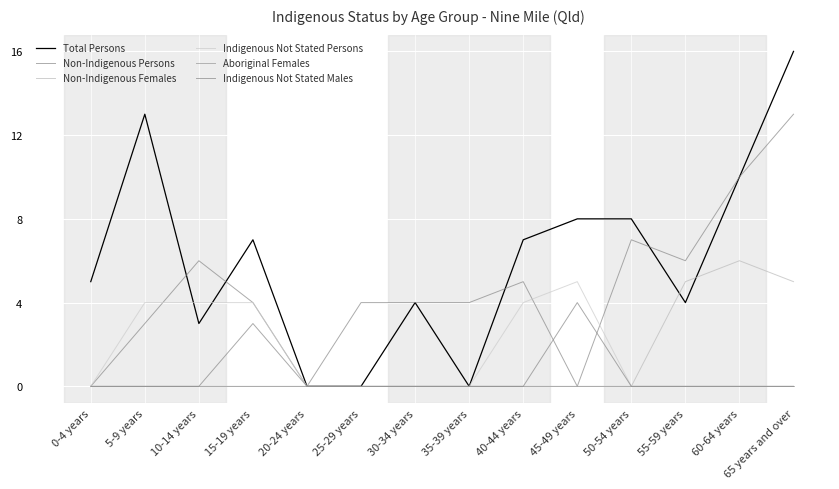

Reading left to right, extract all data points from this chart.

Total Persons: 0-4 years=5	5-9 years=13	10-14 years=3	15-19 years=7	20-24 years=0	25-29 years=0	30-34 years=4	35-39 years=0	40-44 years=7	45-49 years=8	50-54 years=8	55-59 years=4	60-64 years=10	65 years and over=16
Non-Indigenous Persons: 0-4 years=0	5-9 years=3	10-14 years=6	15-19 years=4	20-24 years=0	25-29 years=4	30-34 years=4	35-39 years=4	40-44 years=5	45-49 years=0	50-54 years=7	55-59 years=6	60-64 years=10	65 years and over=13
Non-Indigenous Females: 0-4 years=0	5-9 years=0	10-14 years=0	15-19 years=0	20-24 years=0	25-29 years=0	30-34 years=0	35-39 years=0	40-44 years=0	45-49 years=0	50-54 years=0	55-59 years=5	60-64 years=6	65 years and over=5
Indigenous Not Stated Persons: 0-4 years=0	5-9 years=4	10-14 years=4	15-19 years=4	20-24 years=0	25-29 years=0	30-34 years=0	35-39 years=0	40-44 years=4	45-49 years=5	50-54 years=0	55-59 years=0	60-64 years=0	65 years and over=0
Aboriginal Females: 0-4 years=0	5-9 years=0	10-14 years=0	15-19 years=0	20-24 years=0	25-29 years=0	30-34 years=0	35-39 years=0	40-44 years=0	45-49 years=0	50-54 years=0	55-59 years=0	60-64 years=0	65 years and over=0
Indigenous Not Stated Males: 0-4 years=0	5-9 years=0	10-14 years=0	15-19 years=3	20-24 years=0	25-29 years=0	30-34 years=0	35-39 years=0	40-44 years=0	45-49 years=4	50-54 years=0	55-59 years=0	60-64 years=0	65 years and over=0